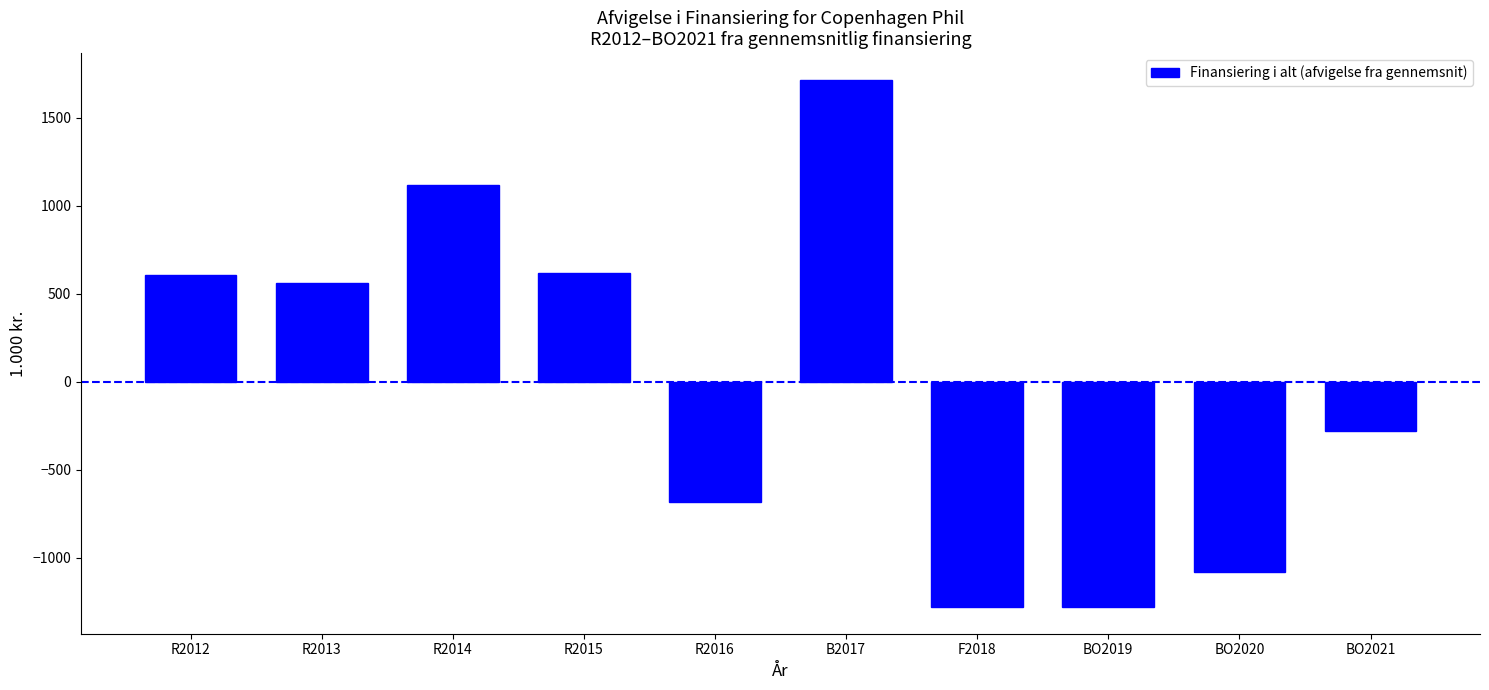

How many negative values are there?

5